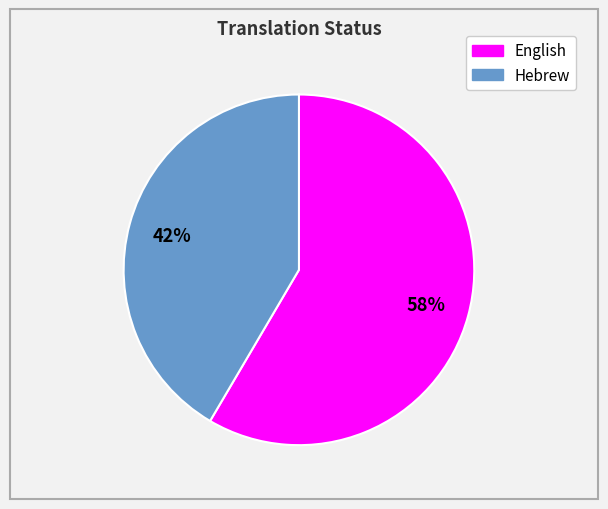

Combined, do Hebrew and English account for over 50%?

Yes